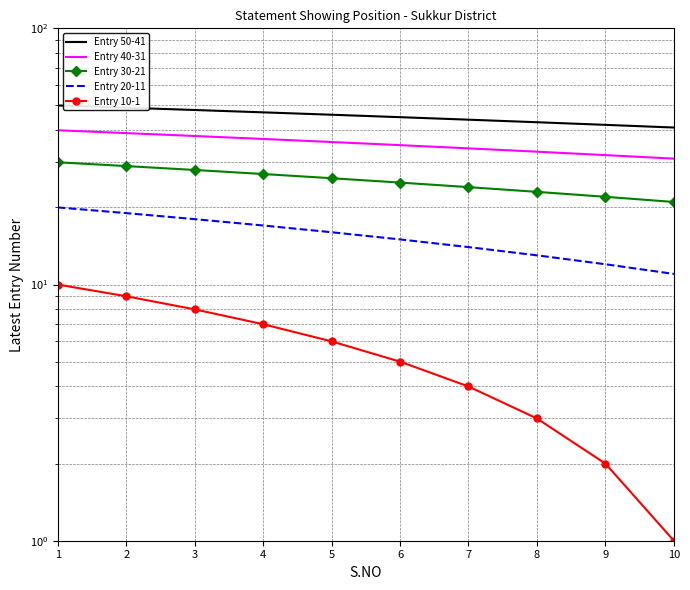

True or false: Entry 20-11 and Entry 40-31 intersect in this chart.

False